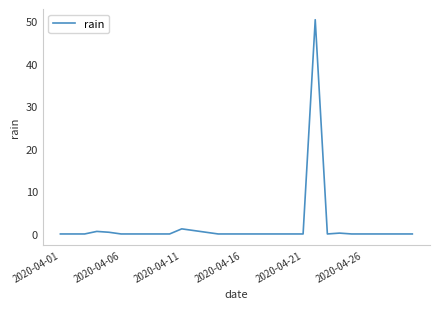

What is the difference between the maximum and minimum values?

50.4